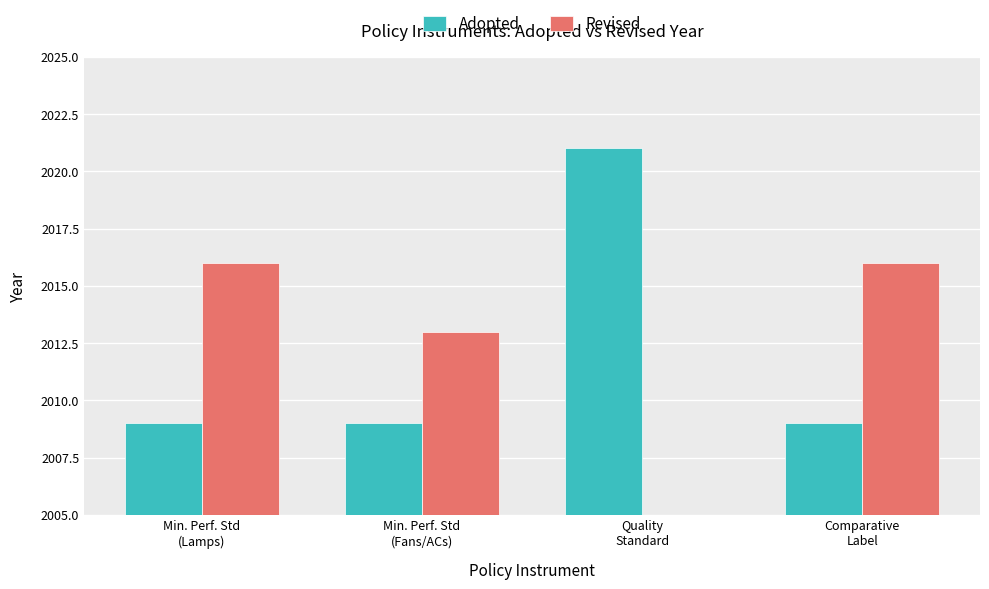

What are all the series names shown in the legend?

Adopted, Revised